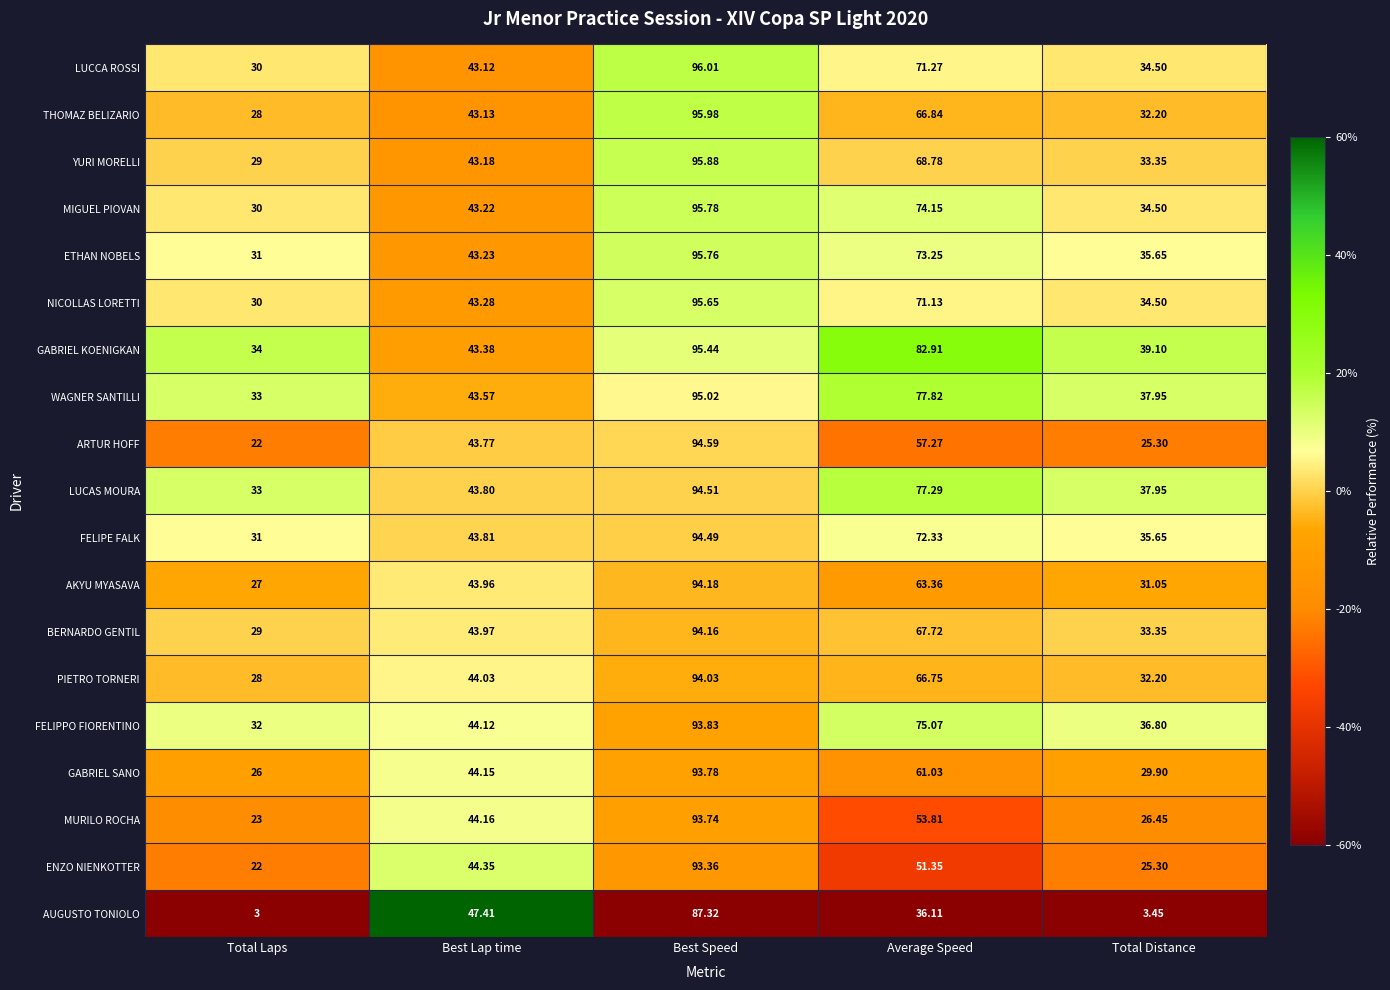

Where is LUCAS MOURA nearest to the value 63?

Average Speed